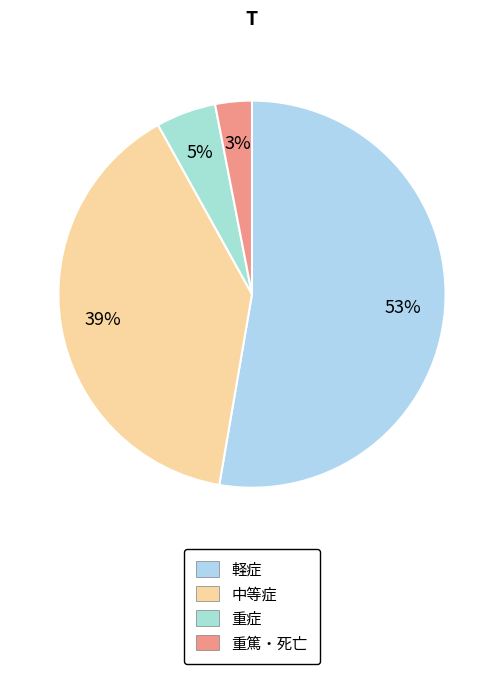

To the nearest percent, what percentage of the pie is 中等症?

39%